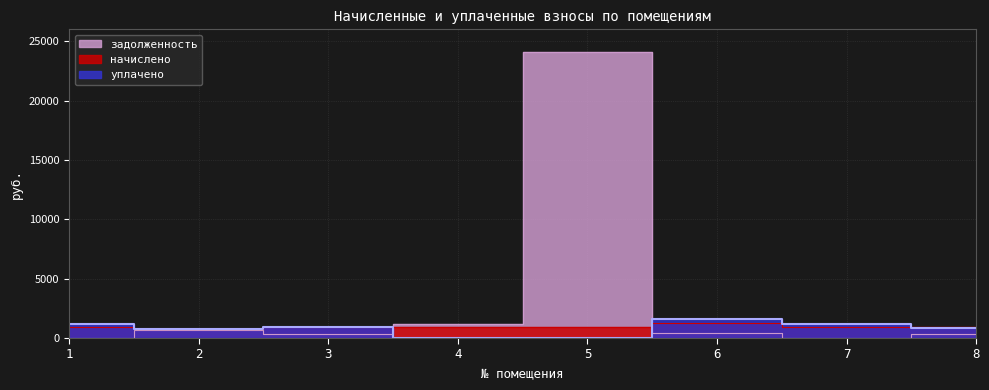

Read the задолженность value at 2.

682.1